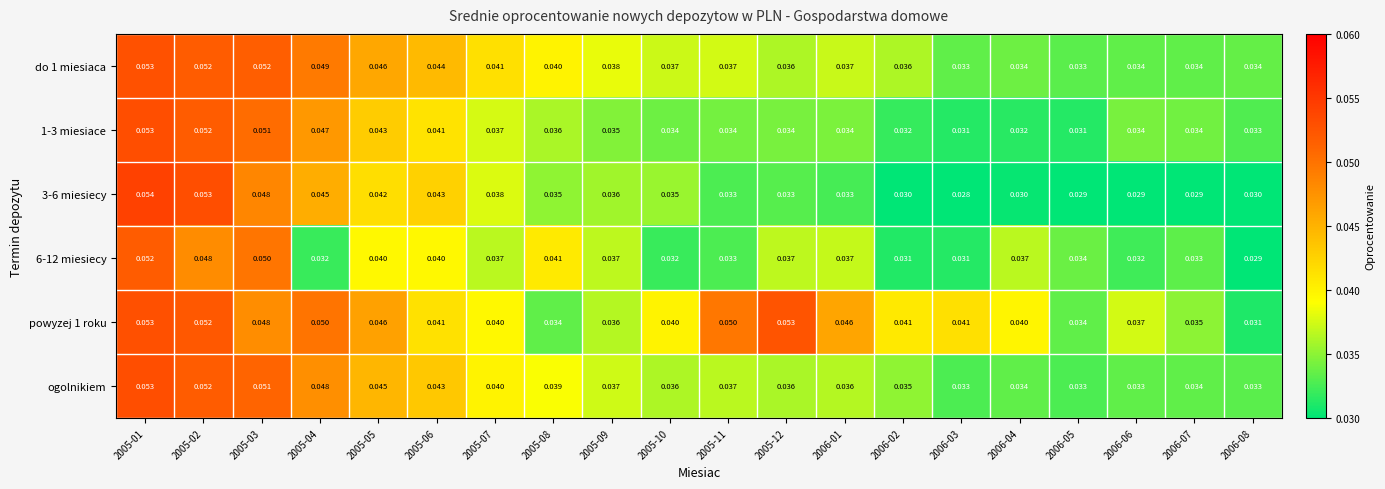

Is the value of 1-3 miesiace at 2006-07 greater than the value of 3-6 miesiecy at 2005-01?

No